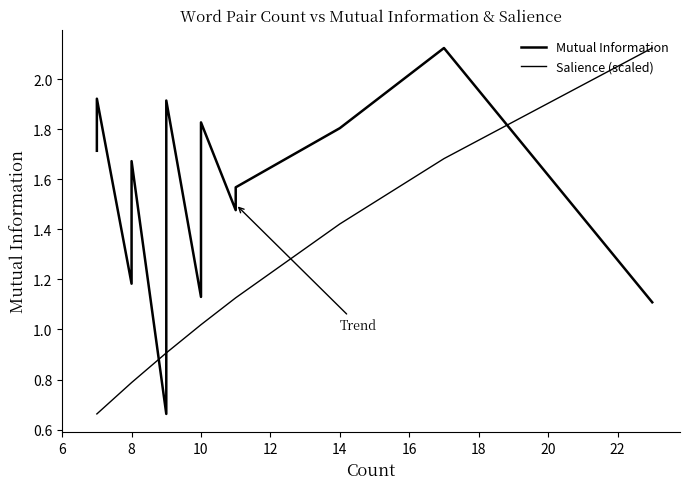

True or false: Mutual Information and Salience (scaled) intersect in this chart.

True